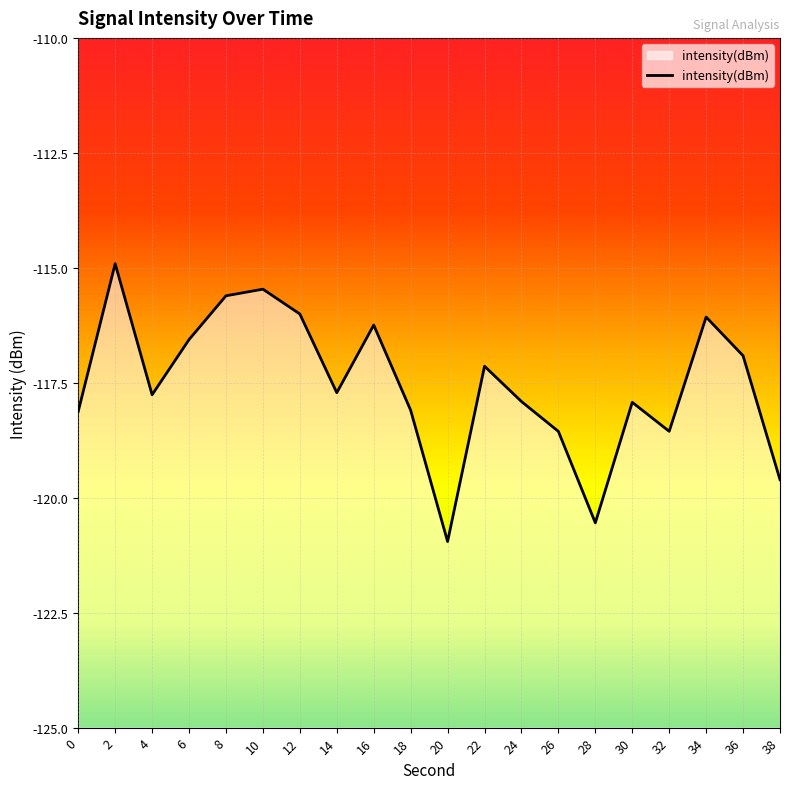

Count the number of categories in the chart.

20